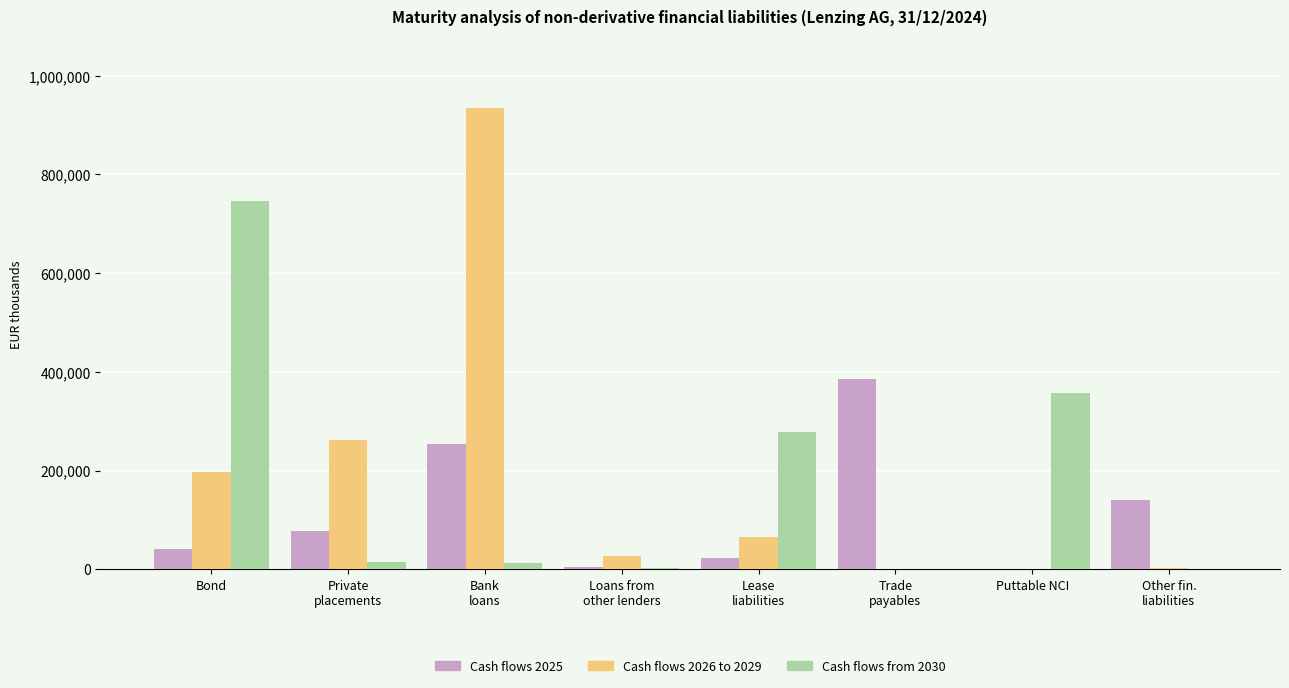

How many distinct data groups are displayed?

3